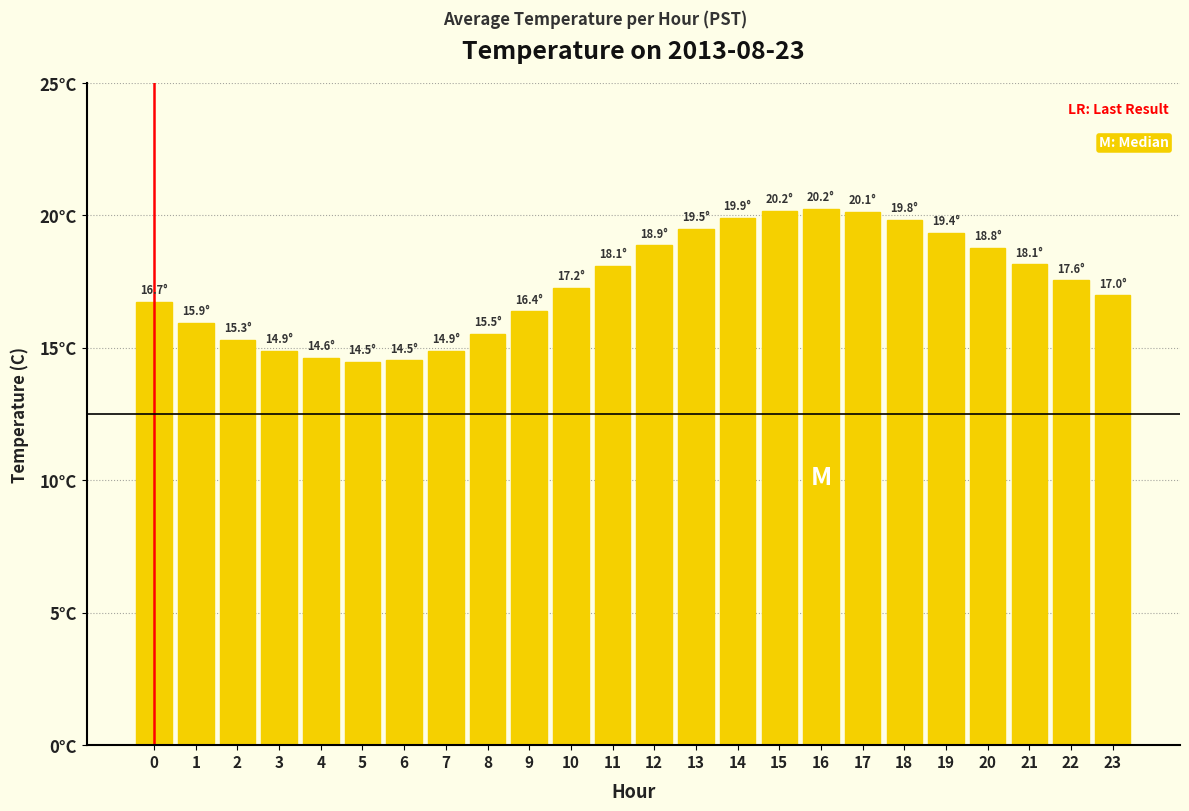

Are the bars horizontal?

No